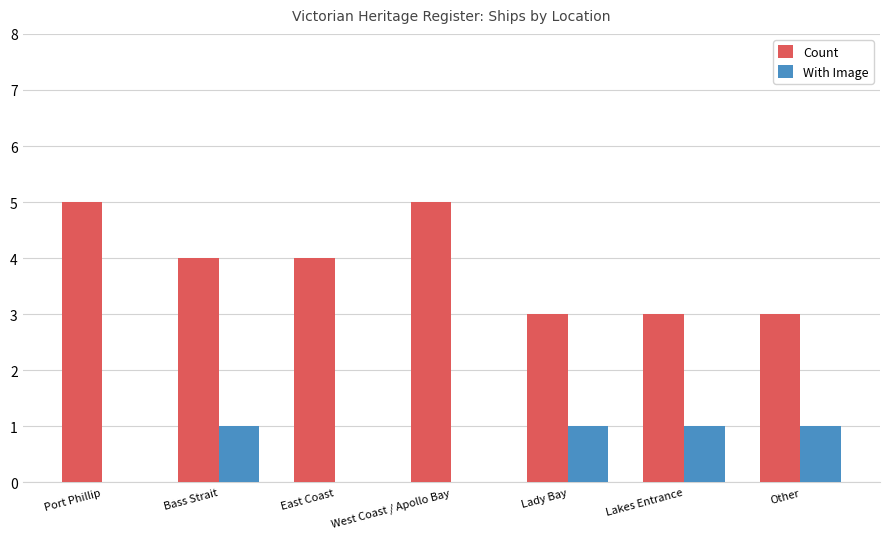

Between West Coast / Apollo Bay and Lakes Entrance, which series saw the biggest shift?

Count